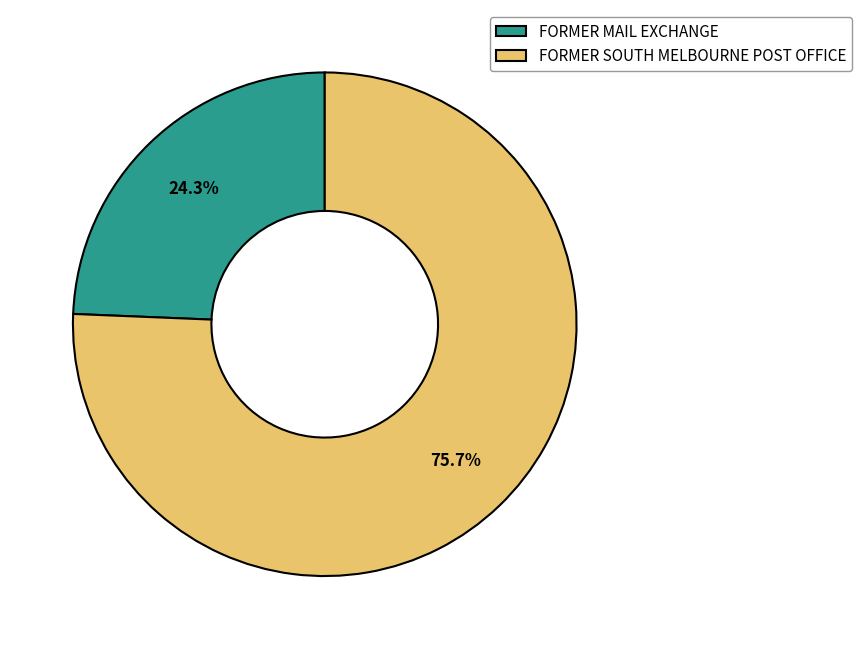

Rank the categories by value from lowest to highest.

FORMER MAIL EXCHANGE, FORMER SOUTH MELBOURNE POST OFFICE